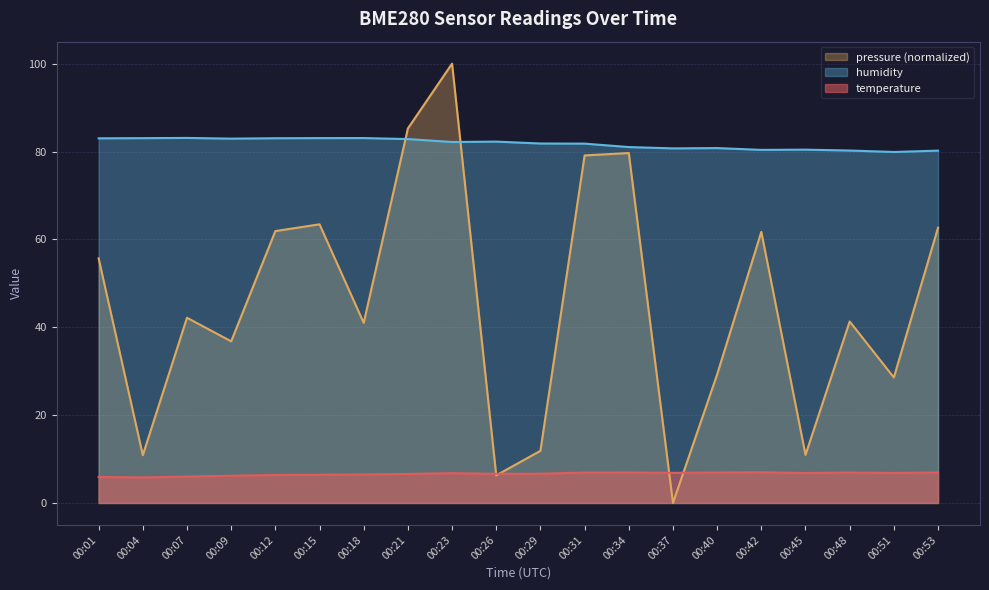

What is the value of the temperature point at the 6th from the left?

6.4